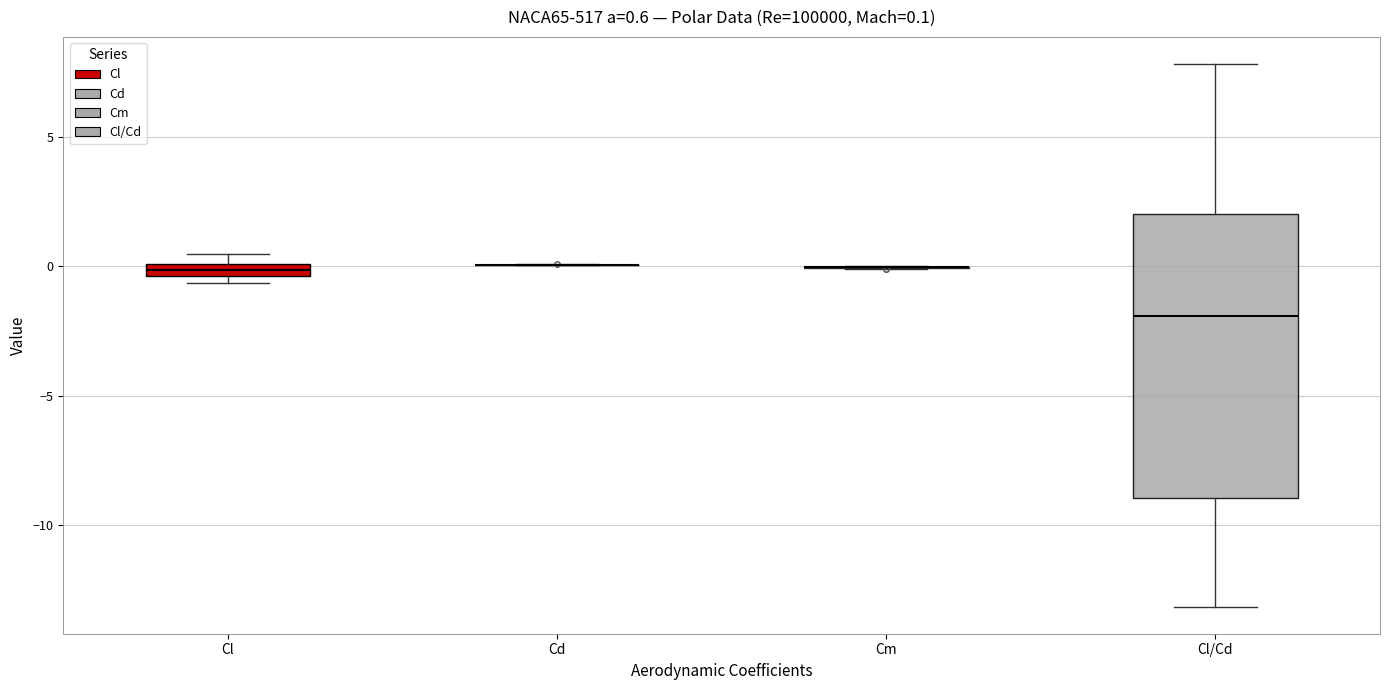

Comparing the boxes themselves (not the whiskers), which one is the tallest?

Cl/Cd